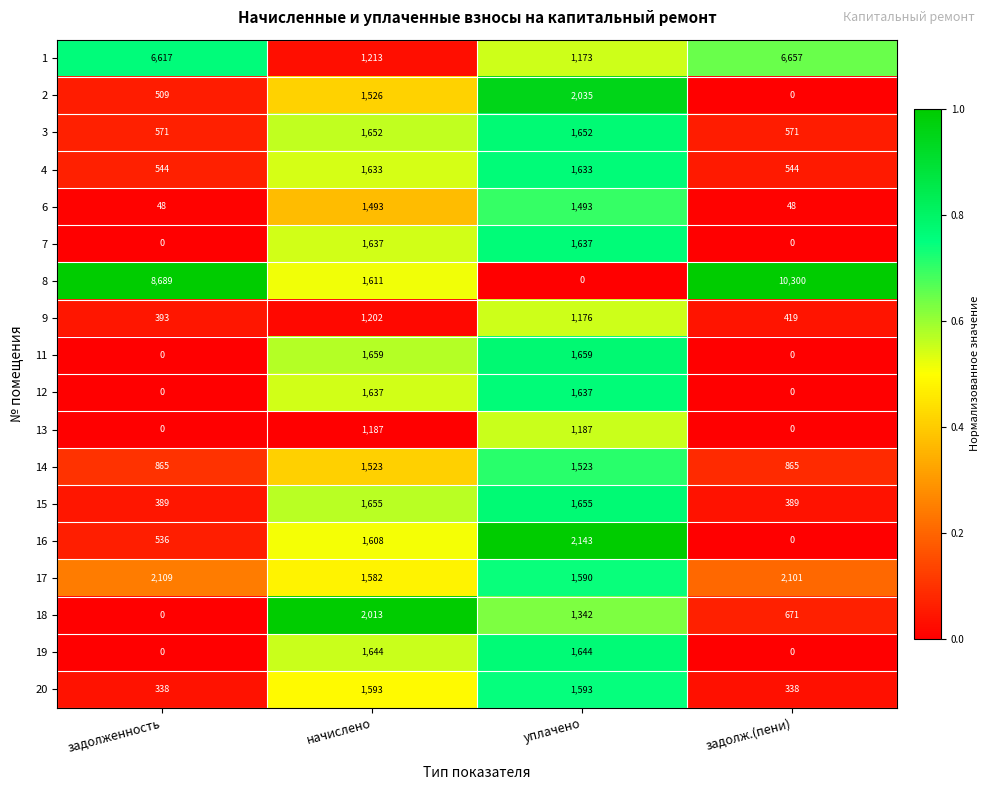

Count the number of data series in this chart.

18